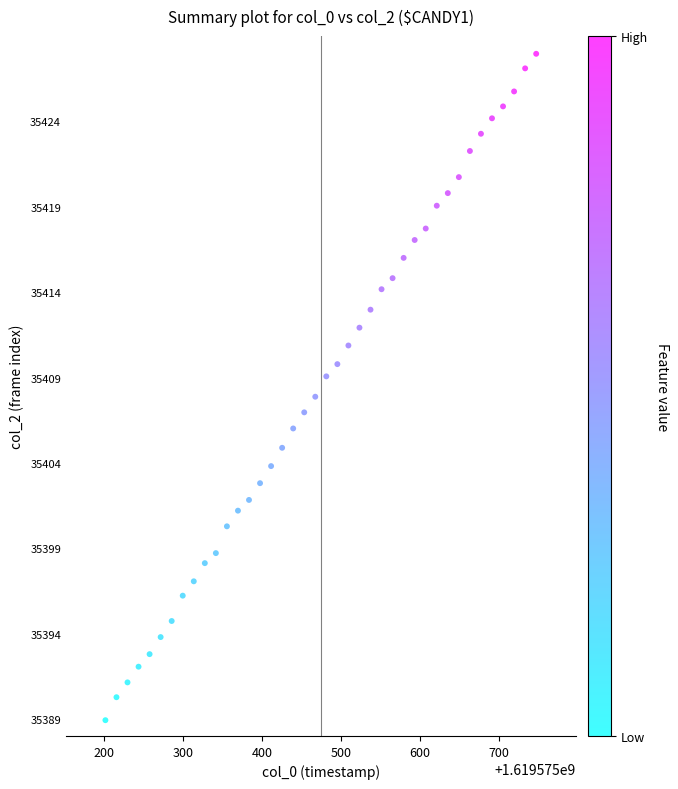

What is the range of Y values (max minus min)?

39.0